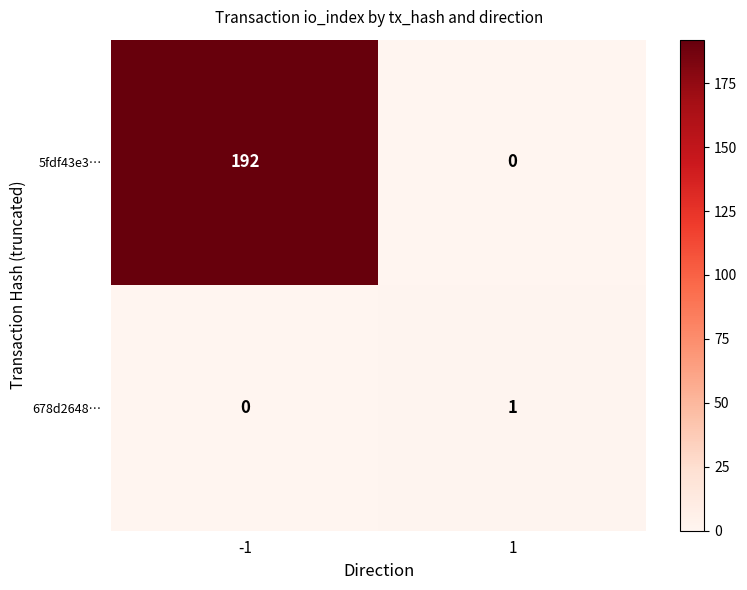

Rank the categories by 5fdf43e3… value from highest to lowest.

-1, 1